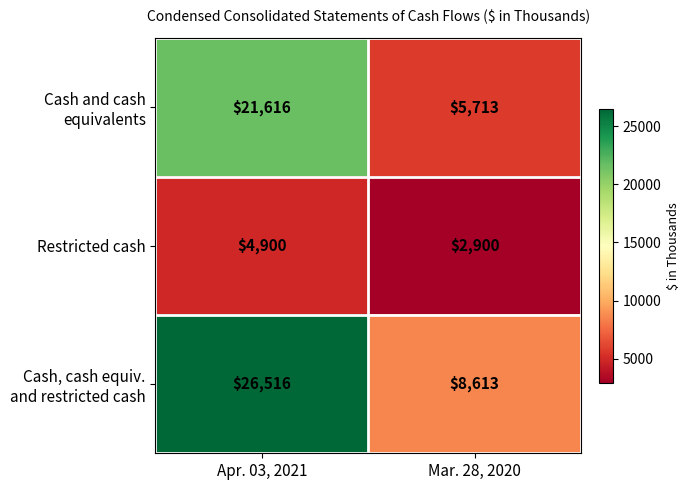

What is the sum of all Restricted cash values?

7800